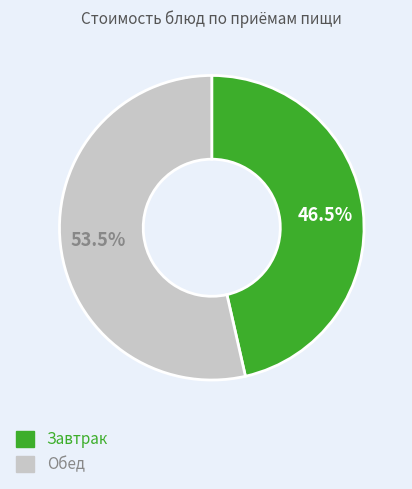

Does any single category account for the majority?

Yes